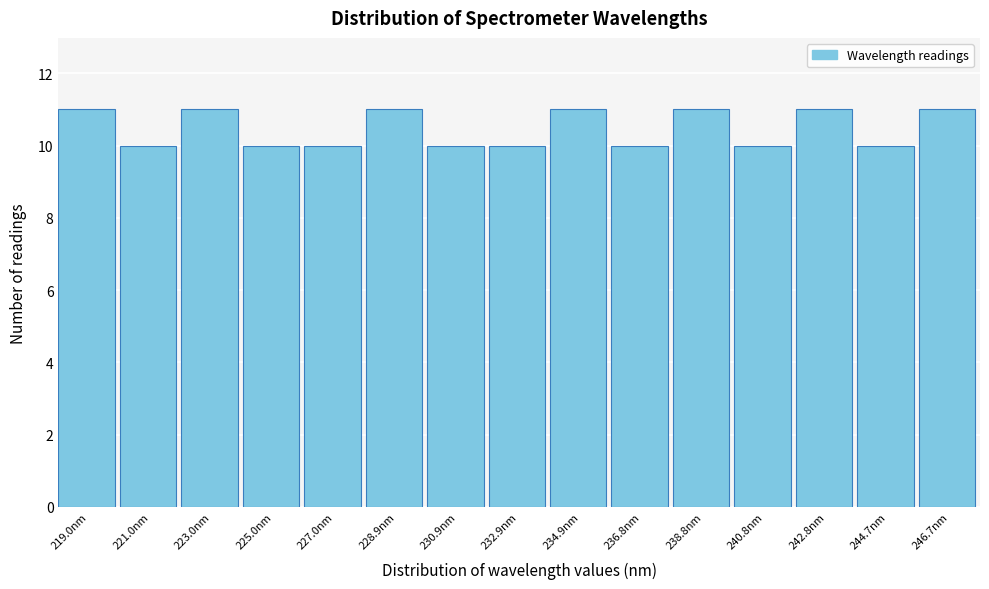

Reading left to right, list every bar in this chart as the range it spans on the x-axis followed by its height. Neither the bar edges nor the heights are printed on the chart, so give them approximately, as read against the axes.

218.0 to 220.0: 11
220.0 to 222.0: 10
222.0 to 224.0: 11
224.0 to 226.0: 10
226.0 to 228.0: 10
228.0 to 230.0: 11
230.0 to 231.8: 10
231.8 to 233.8: 10
233.8 to 235.8: 11
235.8 to 237.8: 10
237.8 to 239.8: 11
239.8 to 241.8: 10
241.8 to 243.8: 11
243.8 to 245.8: 10
245.8 to 247.6: 11